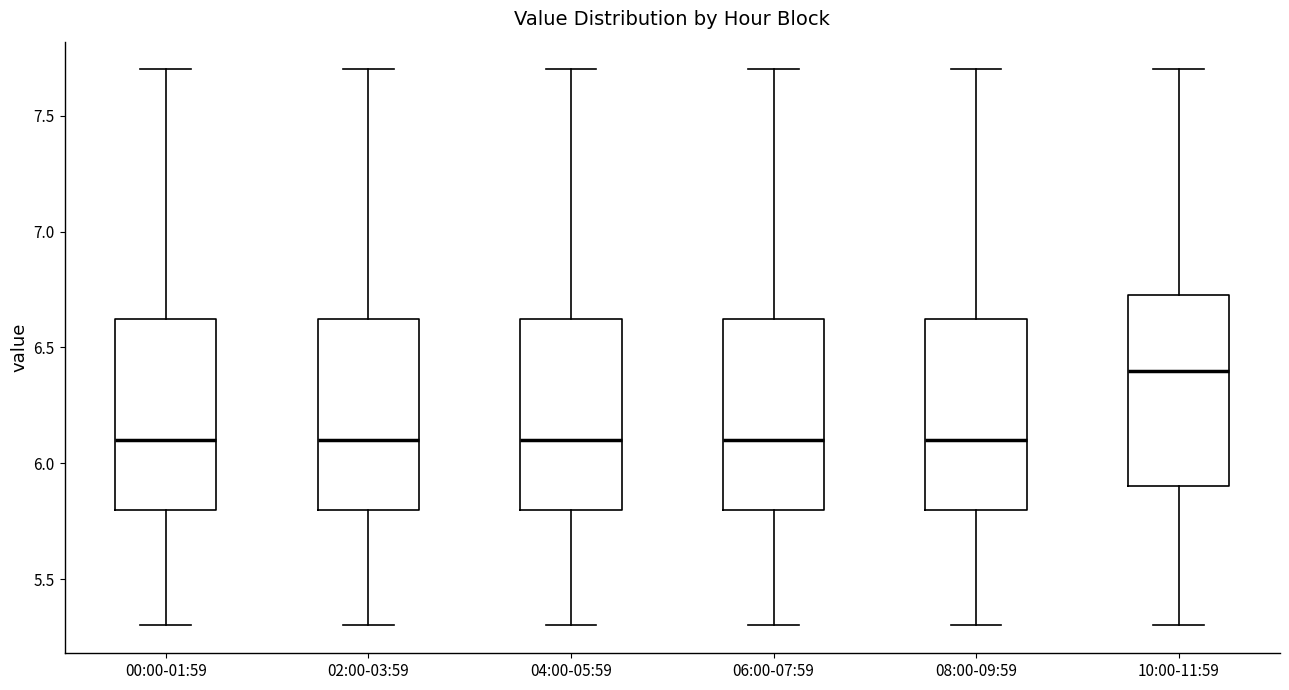

Where is the upper edge of the box for 00:00-01:59 on the y-axis? The values are not printed on the chart, so give them approximately, as read against the axis.

6.65